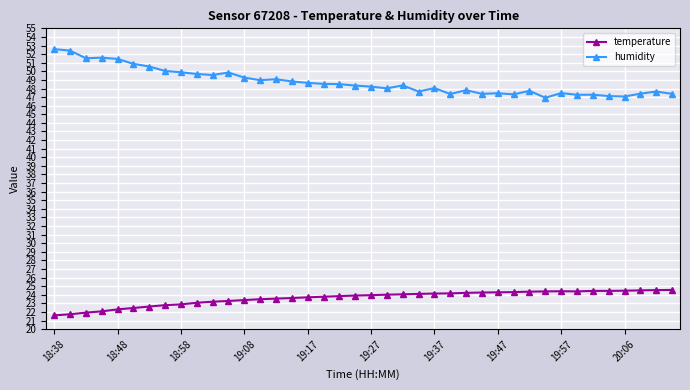

At how many categories does at least one series exceed 28?

40